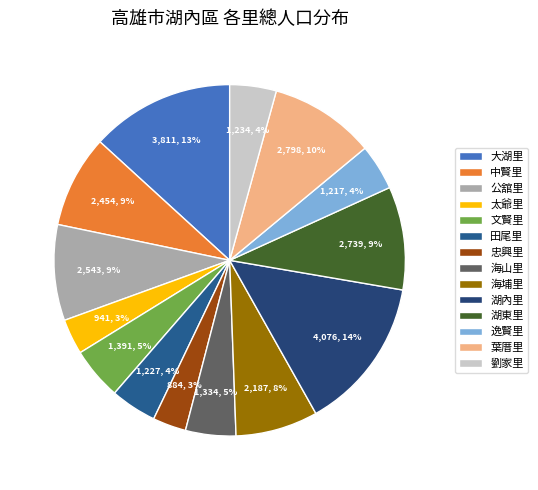

Count the number of slices in the pie.

14